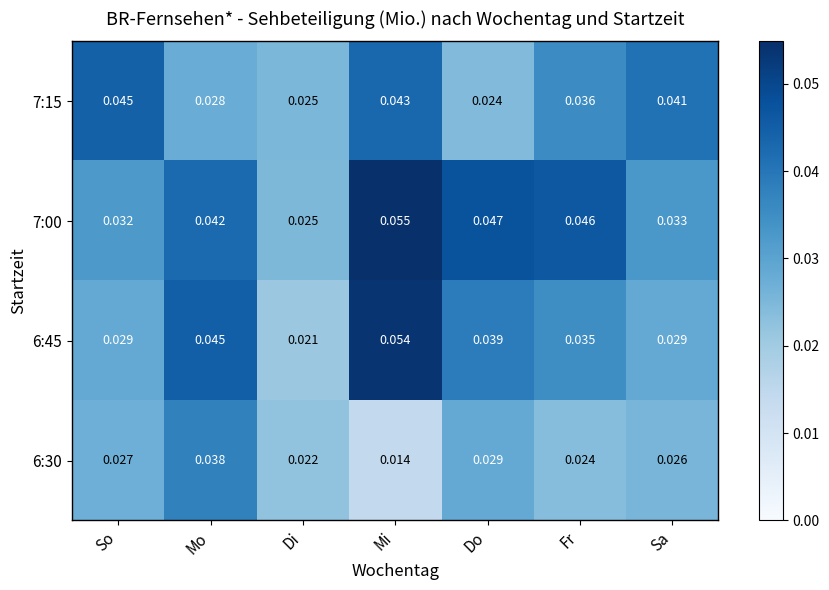

Is the value of 6:45 at Do greater than the value of 7:15 at Mo?

Yes